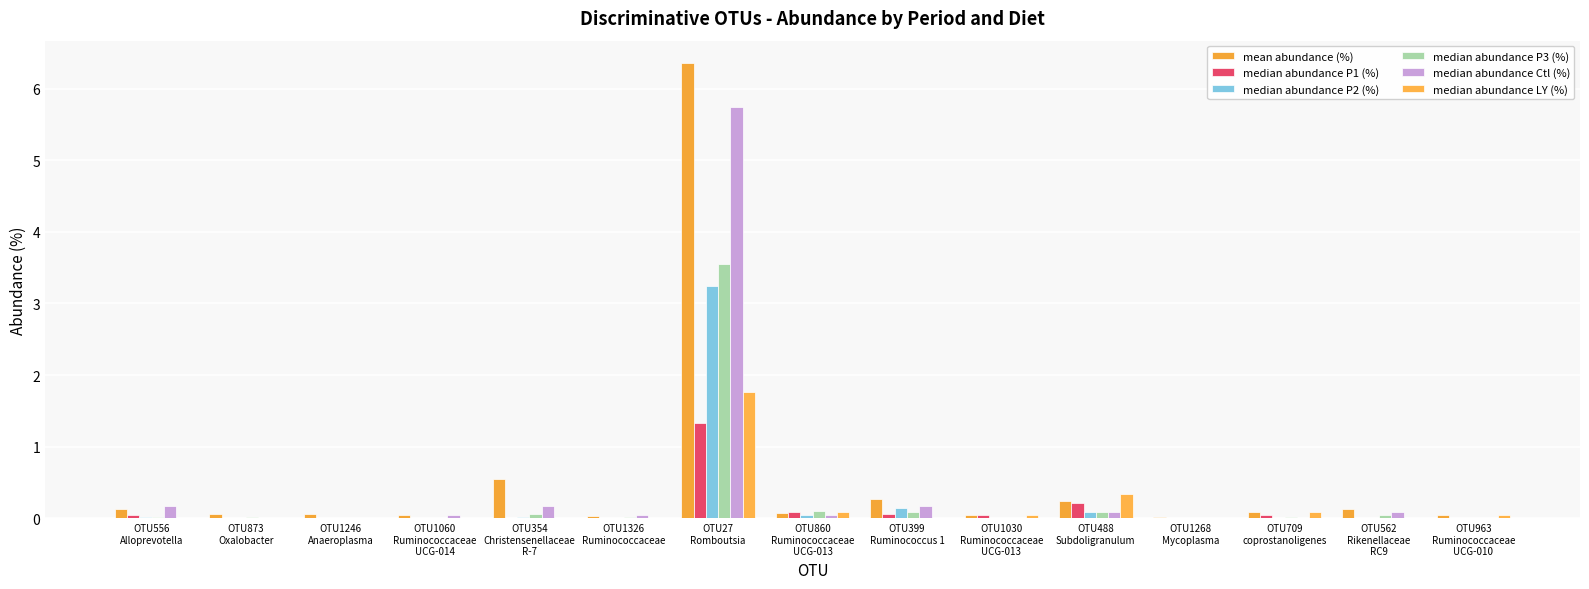

Reading right to left, transcribe all the data shown in this chart.

mean abundance (%): 0.1	0.1	0.1	0.0	0.2	0.0	0.3	0.1	6.4	0.0	0.6	0.1	0.1	0.1	0.1
median abundance P1 (%): 0.0	0.0	0.0	0.0	0.2	0.0	0.1	0.1	1.3	0.0	0.0	0.0	0.0	0.0	0.0
median abundance P2 (%): 0.0	0.0	0.0	0.0	0.1	0.0	0.1	0.0	3.2	0.0	0.0	0.0	0.0	0.0	0.0
median abundance P3 (%): 0.0	0.0	0.0	0.0	0.1	0.0	0.1	0.1	3.6	0.0	0.1	0.0	0.0	0.0	0.0
median abundance Ctl (%): 0.0	0.1	0.0	0.0	0.1	0.0	0.2	0.0	5.7	0.0	0.2	0.0	0.0	0.0	0.2
median abundance LY (%): 0.0	0.0	0.1	0.0	0.3	0.0	0.0	0.1	1.8	0.0	0.0	0.0	0.0	0.0	0.0